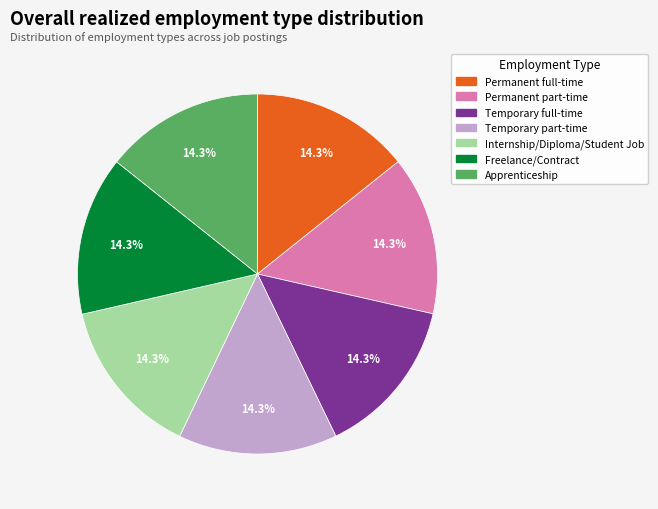

What percentage do Temporary full-time and Internship/Diploma/Student Job together represent?

28.6%